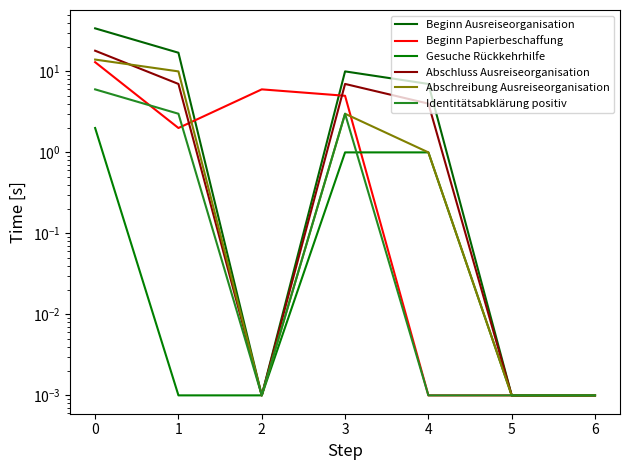

Which series has the largest total across all categories?

Beginn Ausreiseorganisation